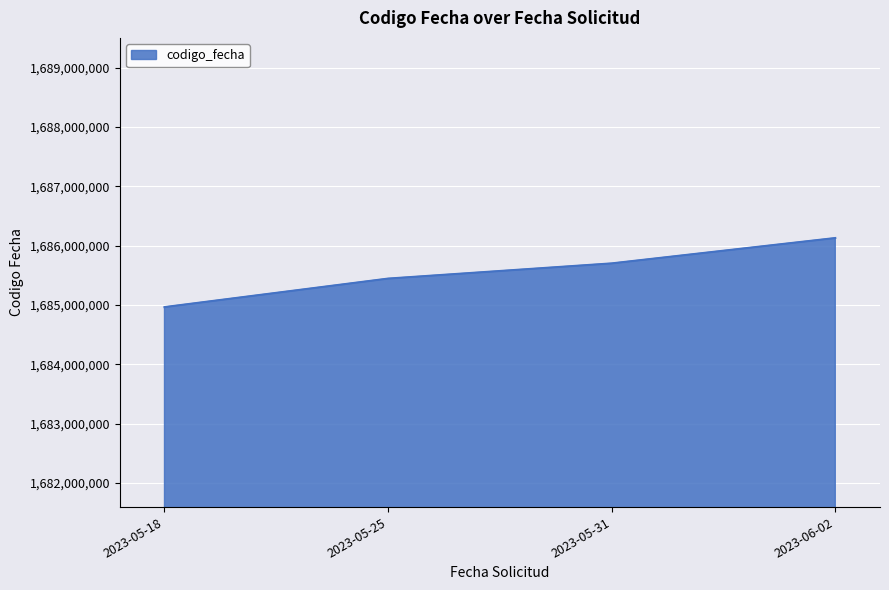

What is the maximum value shown in the chart?

1686129959